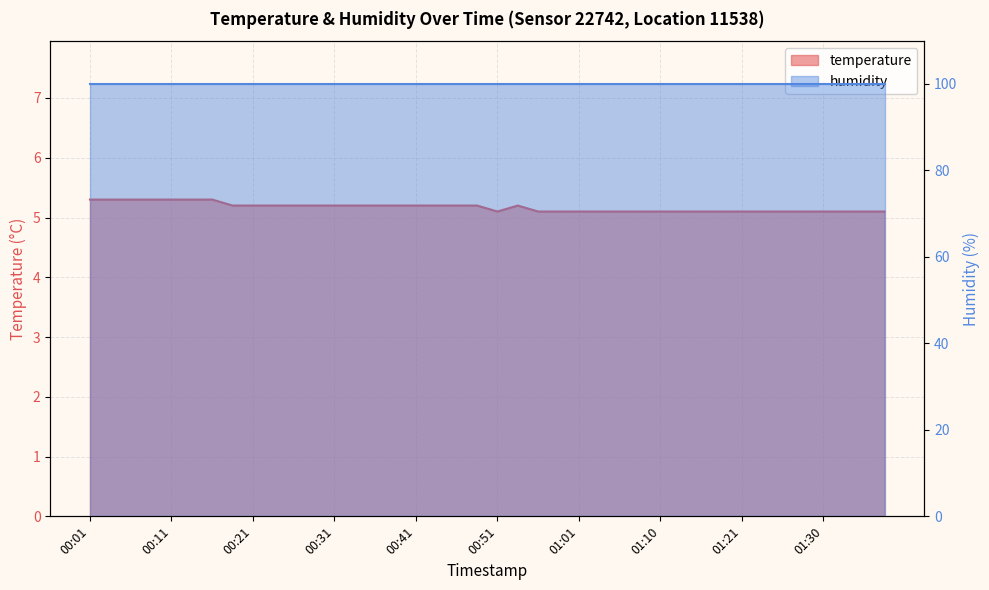

What position from the right is 00:01?

40